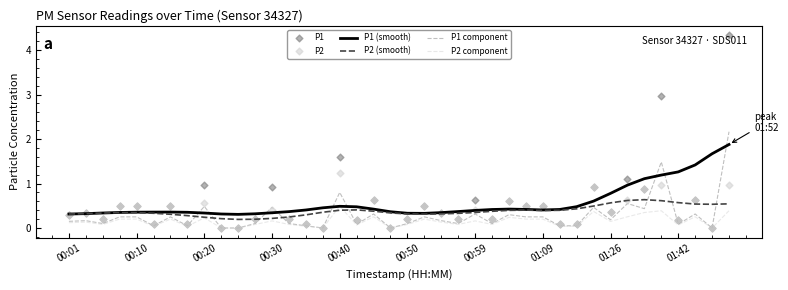

Which series has the widest spread of Y values?

P1